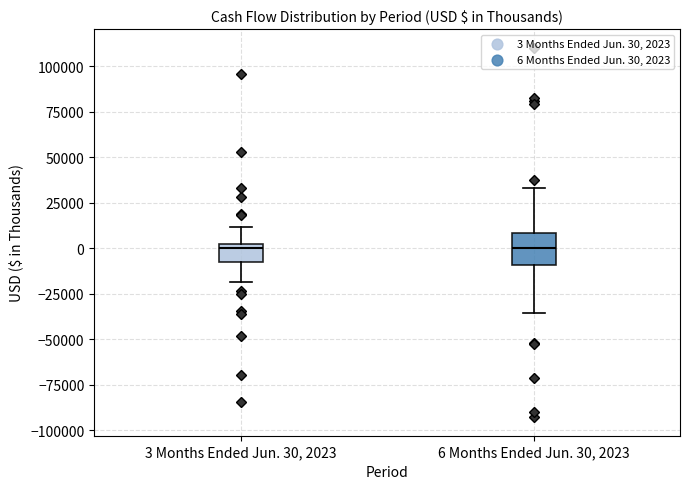

Reading left to right, transcribe this box plot: for each box, give where its median line is, the range the box spans, and where its two whiskers end, as read against the y-axis. The values are not printed on the chart, so give them approximately, as read against the axis.

3 Months Ended Jun. 30, 2023: median 0 (just below the box's upper edge), box -10000 to 0, whiskers -20000 to 10000
6 Months Ended Jun. 30, 2023: median 0, box -10000 to 10000, whiskers -35000 to 35000